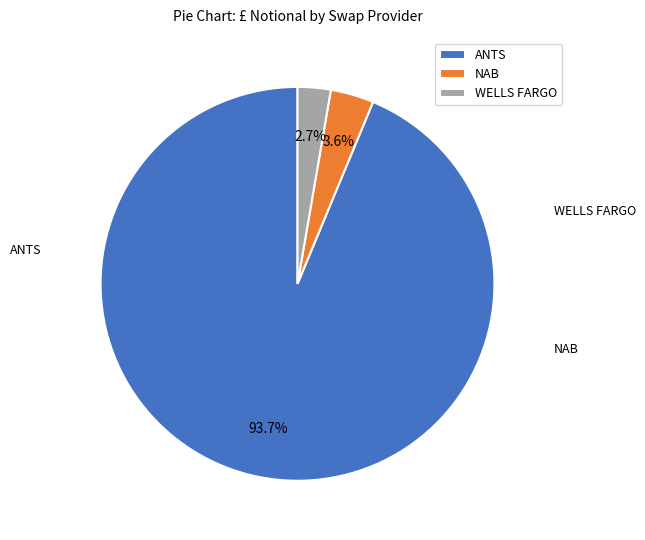

Between ANTS and WELLS FARGO, which is larger?

ANTS